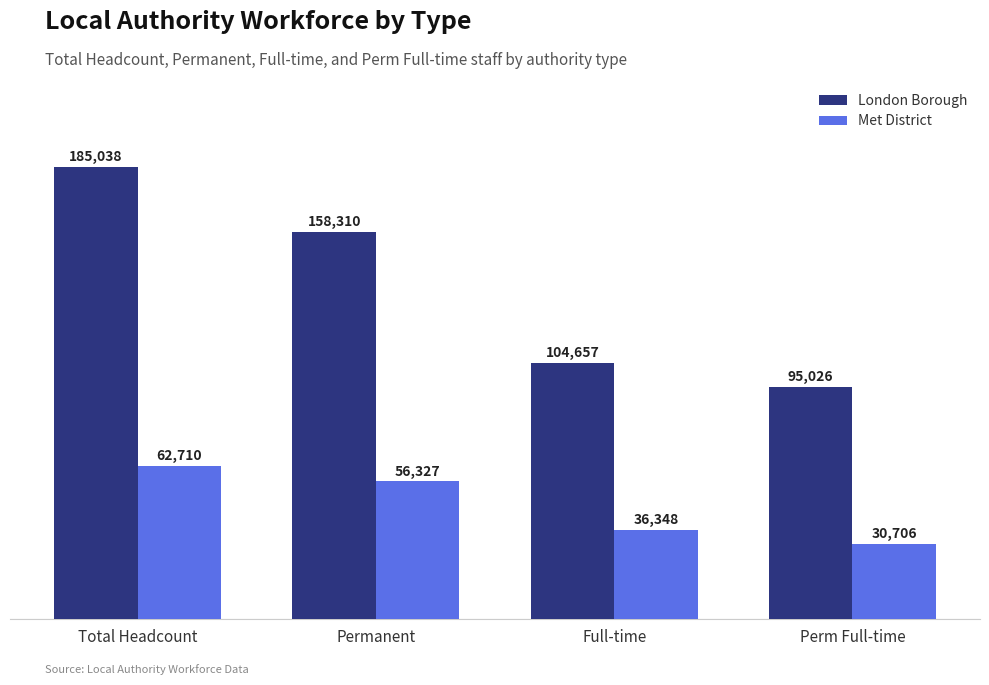

Which series has the largest range (max minus min)?

London Borough